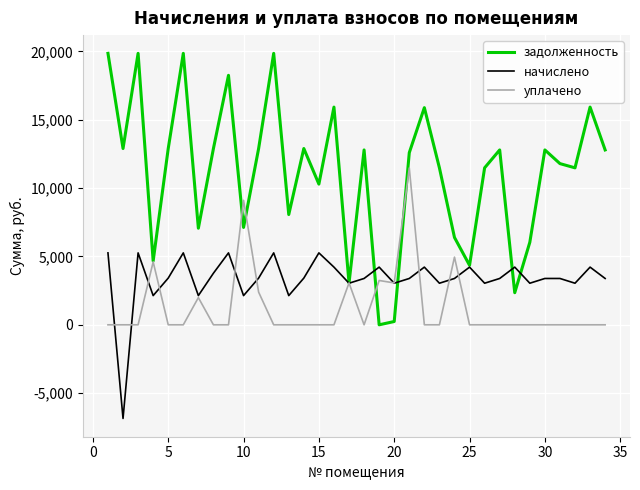

Which series has the widest spread of values?

задолженность